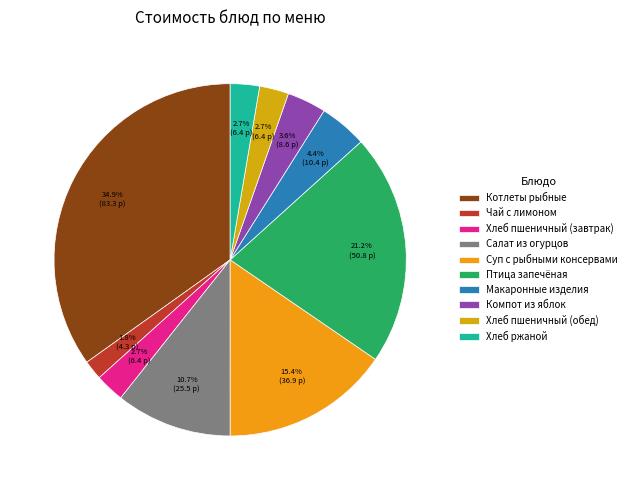

Approximately how many times larger is the value at Хлеб пшеничный (обед) compared to Макаронные изделия?

0.6